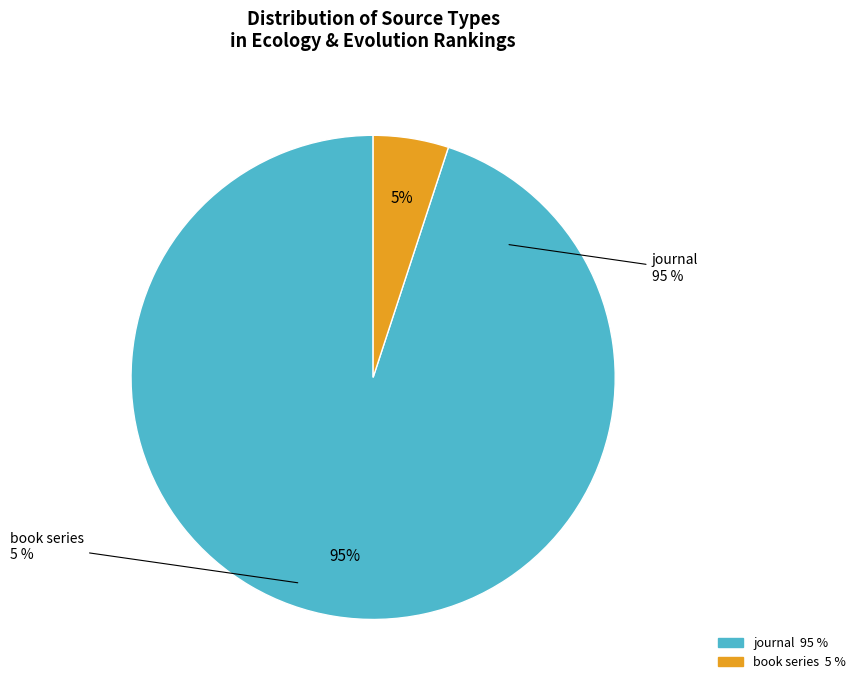

Is it true that book series is 1% of the pie?

False